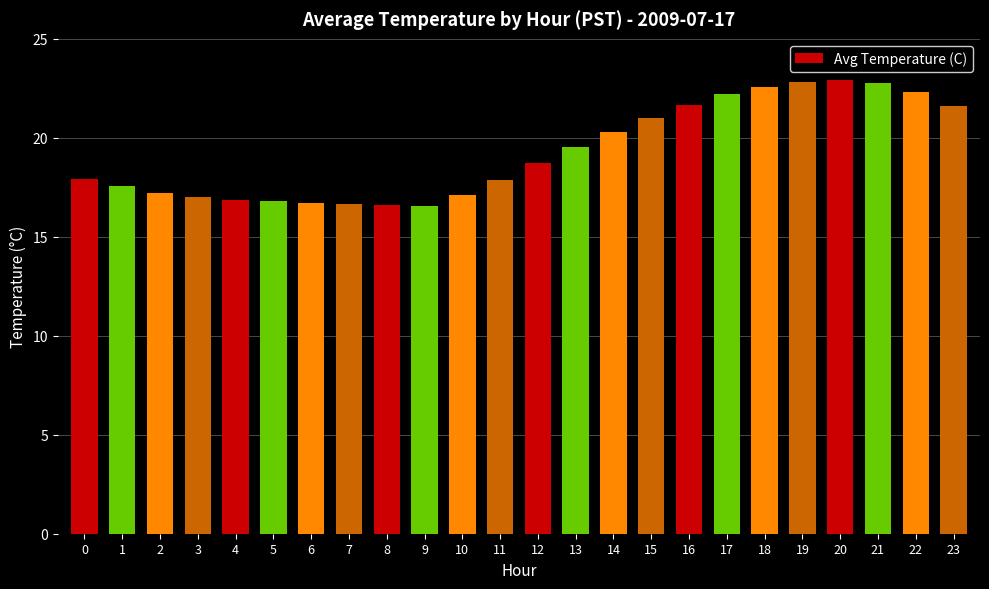

What is the value of the 11th bar from the left?

17.1